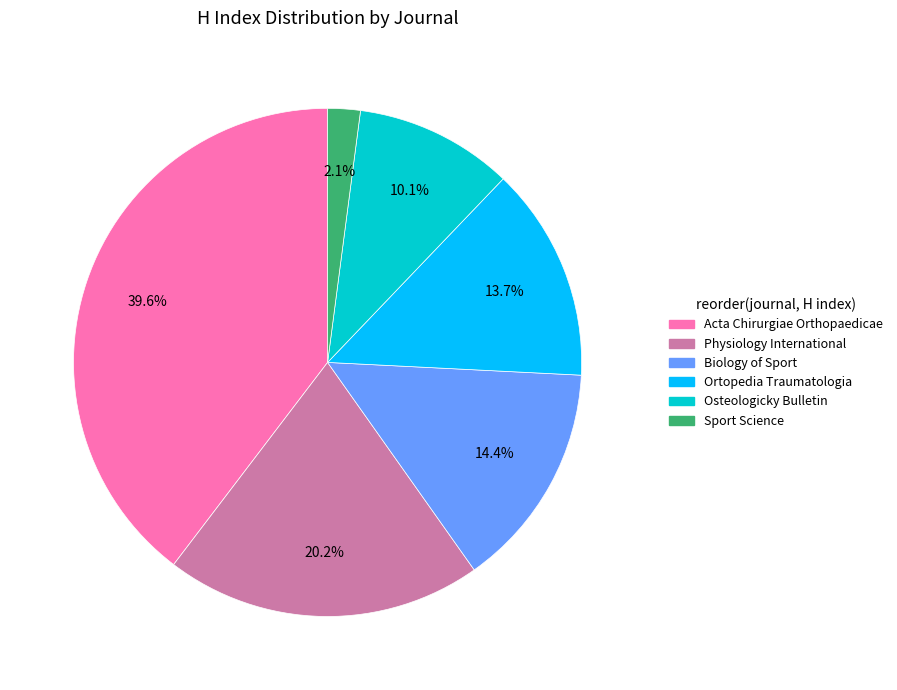

What percentage is the Ortopedia Traumatologia slice, to the nearest percent?

14%